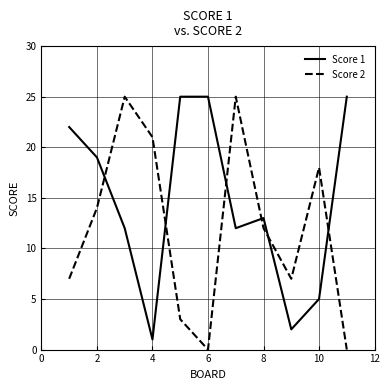

In Score 2, how many points are higher than both neighbors (excluding endpoints)?

3